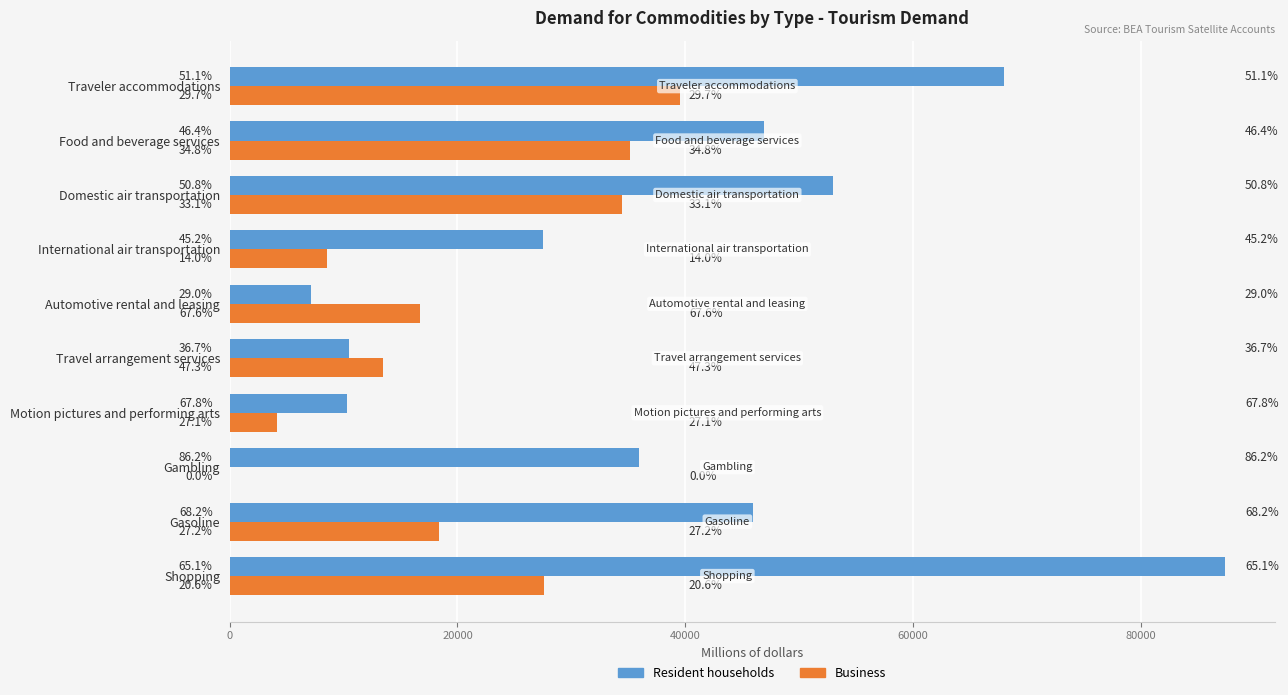

Which series has the largest range (max minus min)?

Resident households